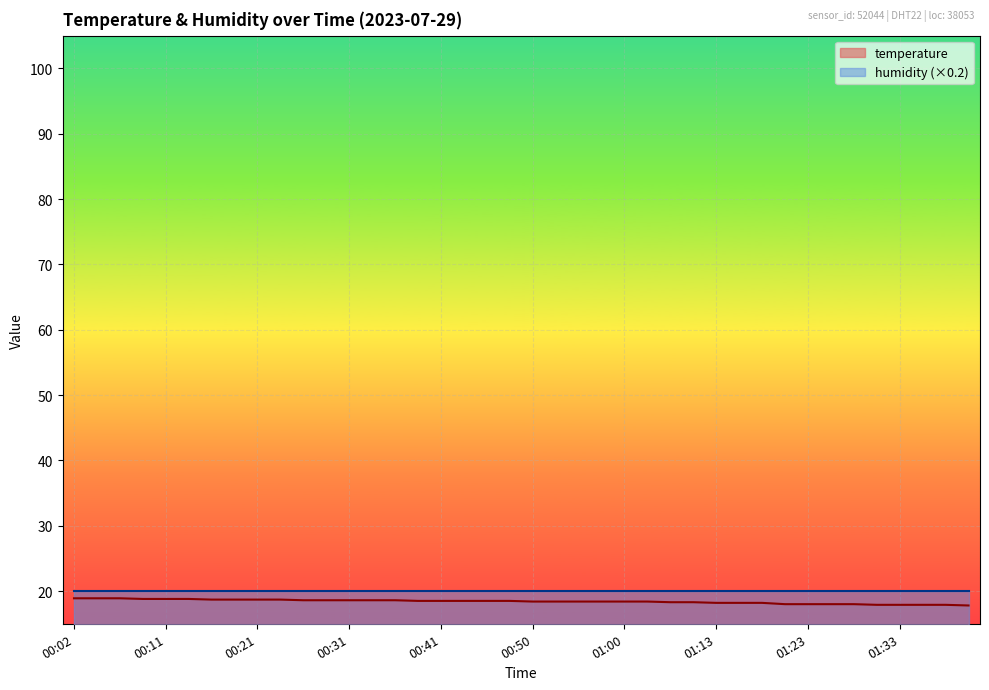

What is the change in value from 00:09 to 00:50?

-0.4